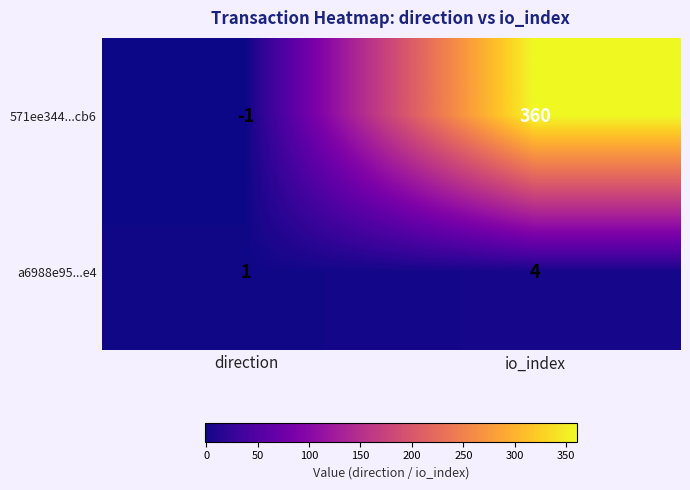

List the series in order of their peak value, lowest first.

a6988e95...e4, 571ee344...cb6